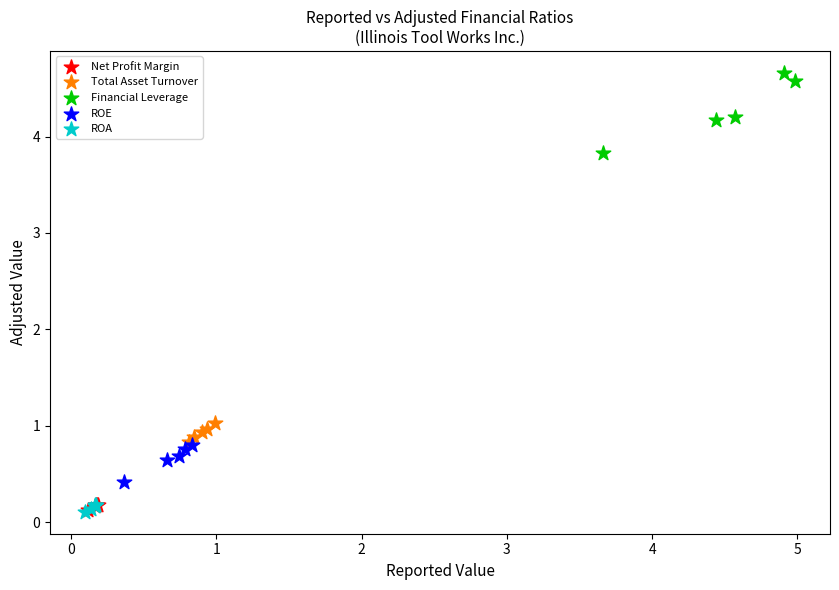

Which series has the largest Y range (max minus min)?

Financial Leverage